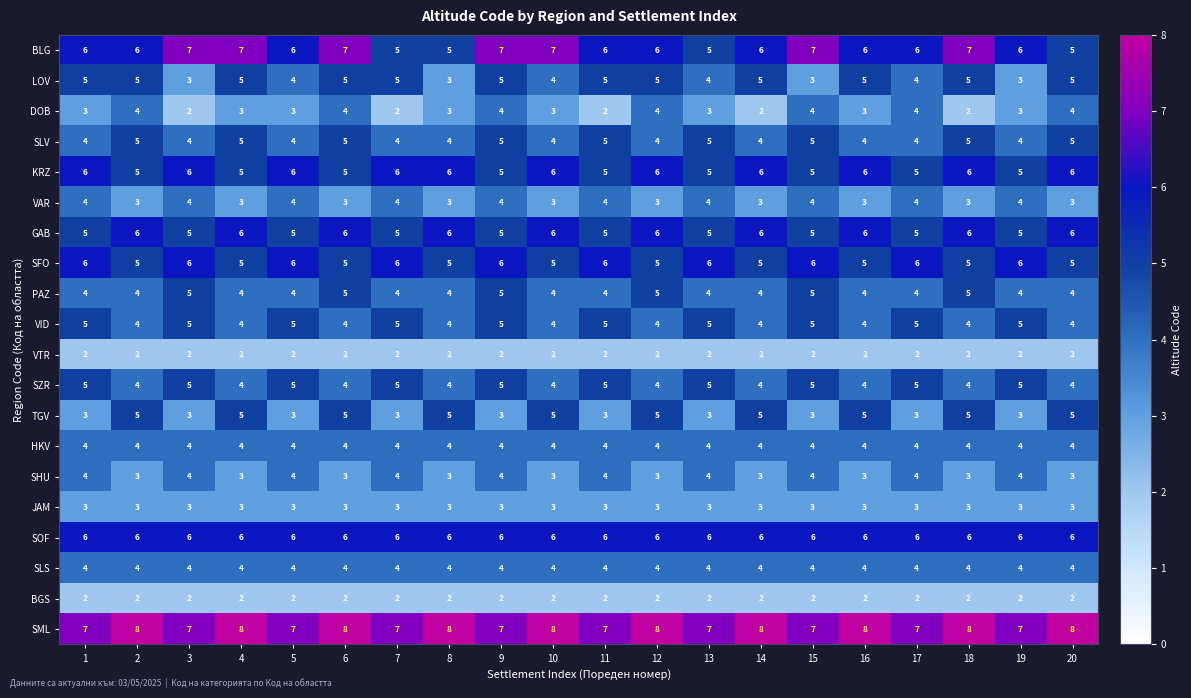

What is the spread (max minus min) of values at 16?

6